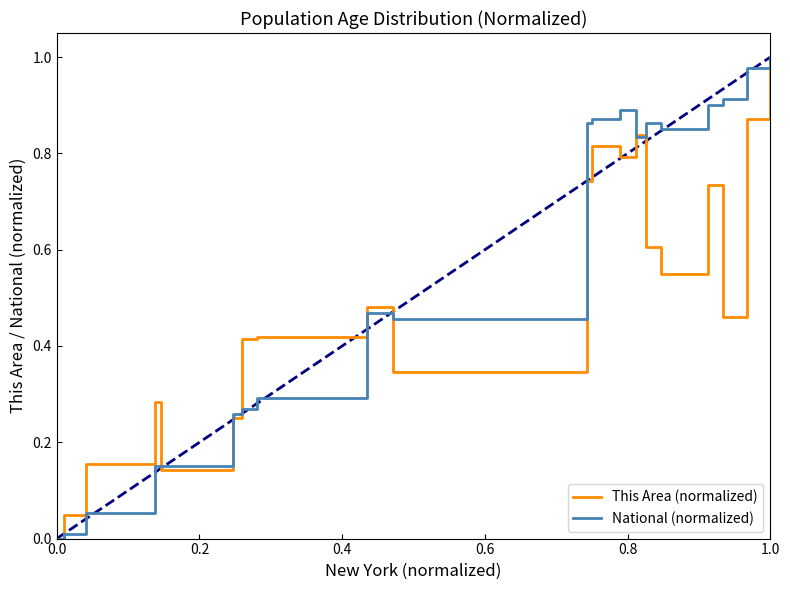

Which series has the largest total across all categories?

National (normalized)